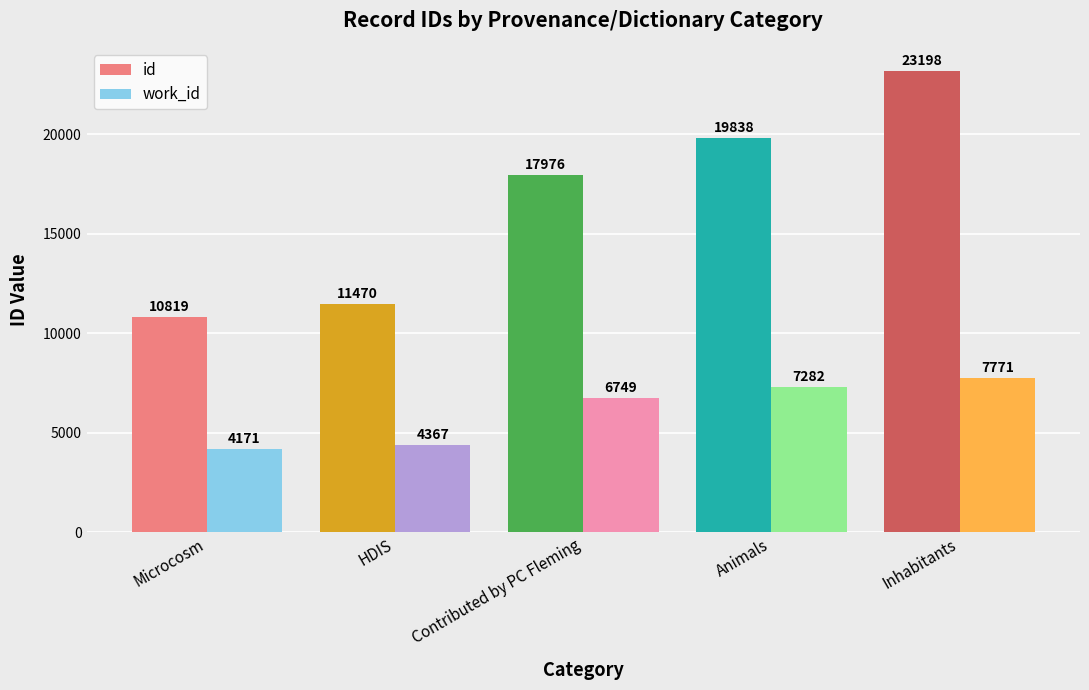

Rank the series by their maximum value, from lowest to highest.

work_id, id